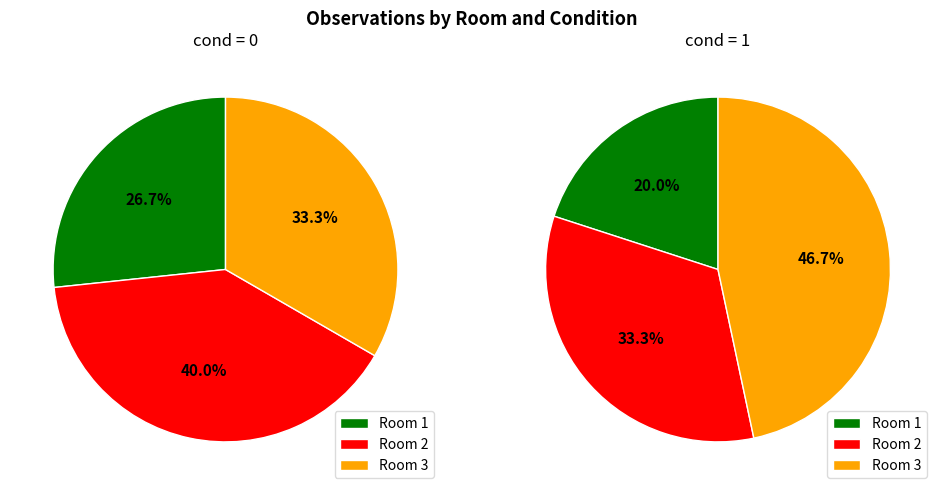

Does Room 1 cond=0 account for over 50% of the chart?

No